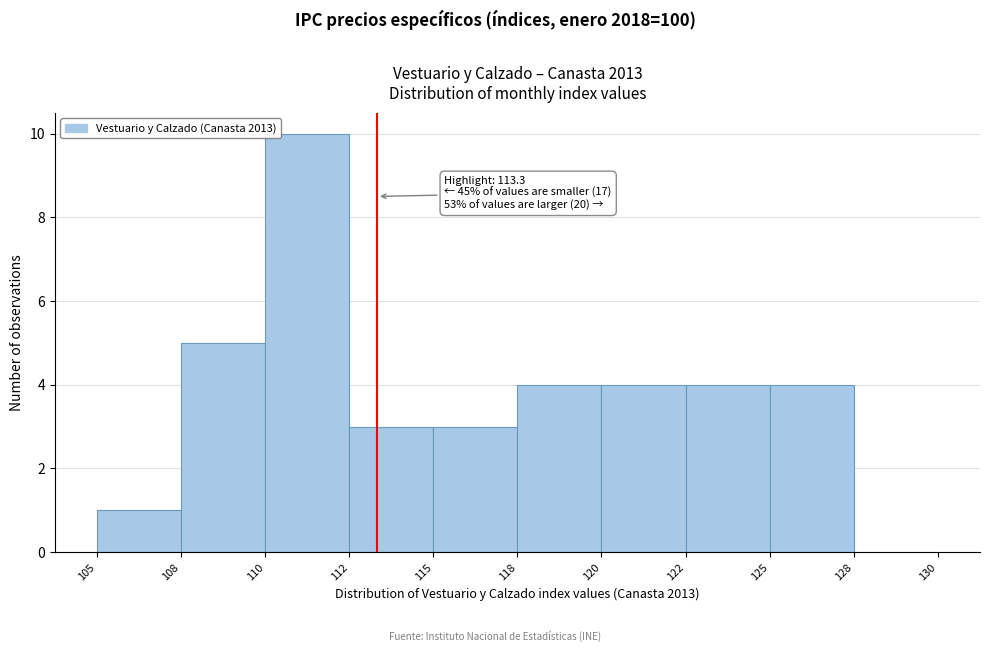

Reading left to right, what are all the values shown in this chart?

105=1	108=5	110=10	112=3	115=3	118=4	120=4	122=4	125=4	128=0